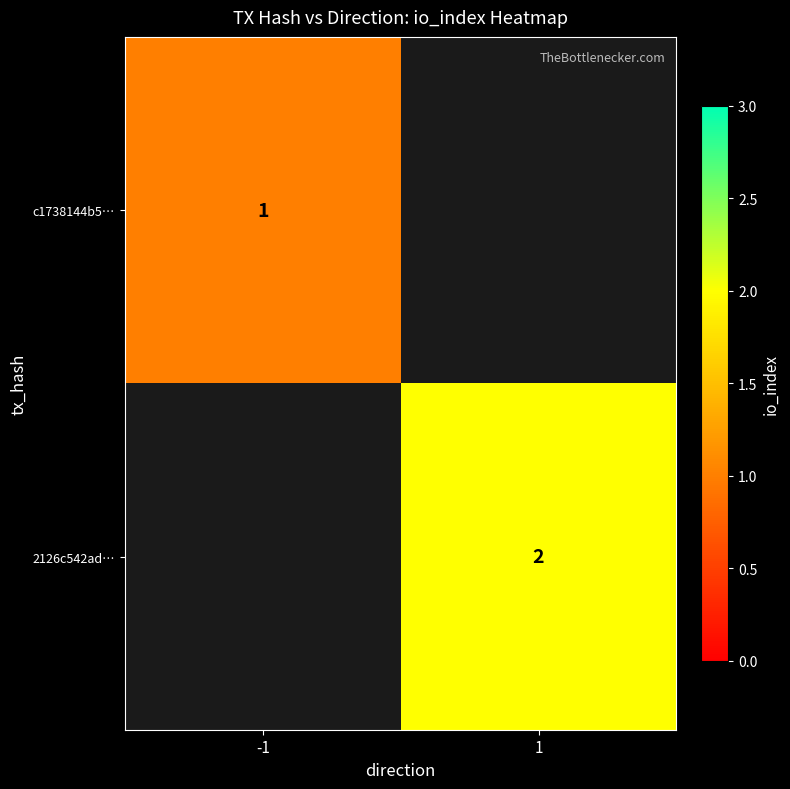

Is the value of c1738144b5… at -1 greater than the value of 2126c542ad… at 1?

No